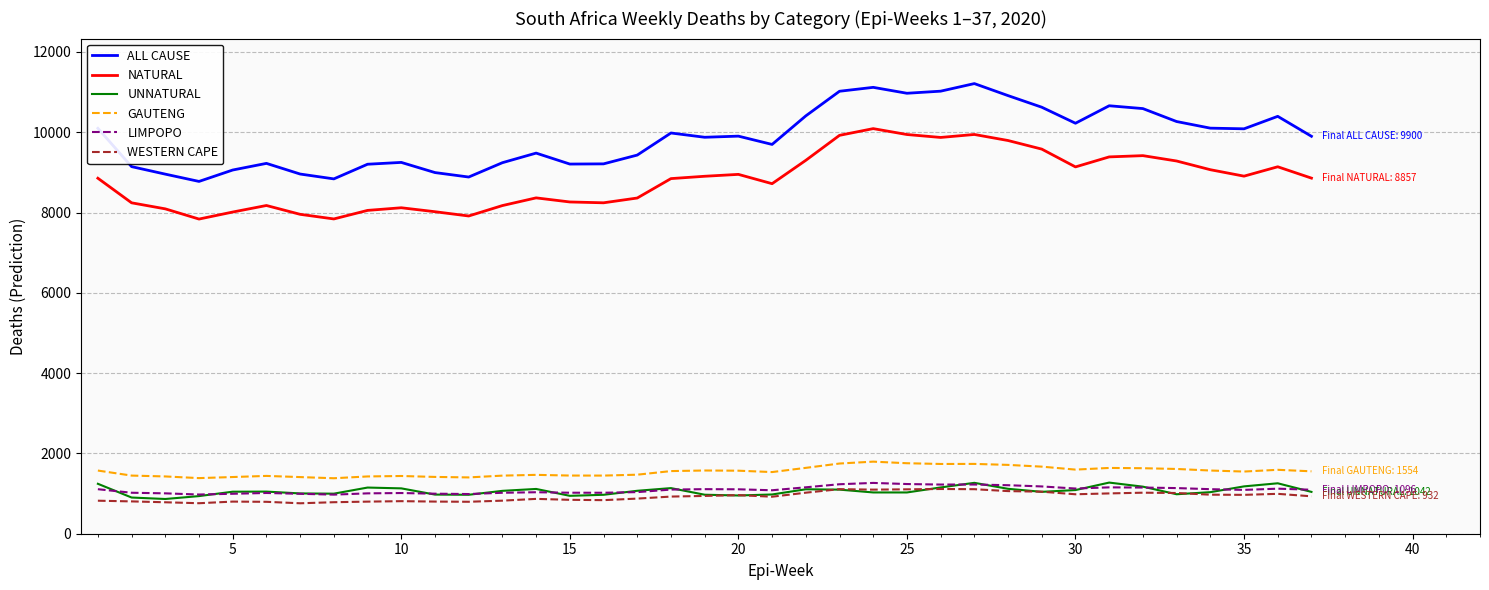

Which series has the largest total across all categories?

ALL CAUSE